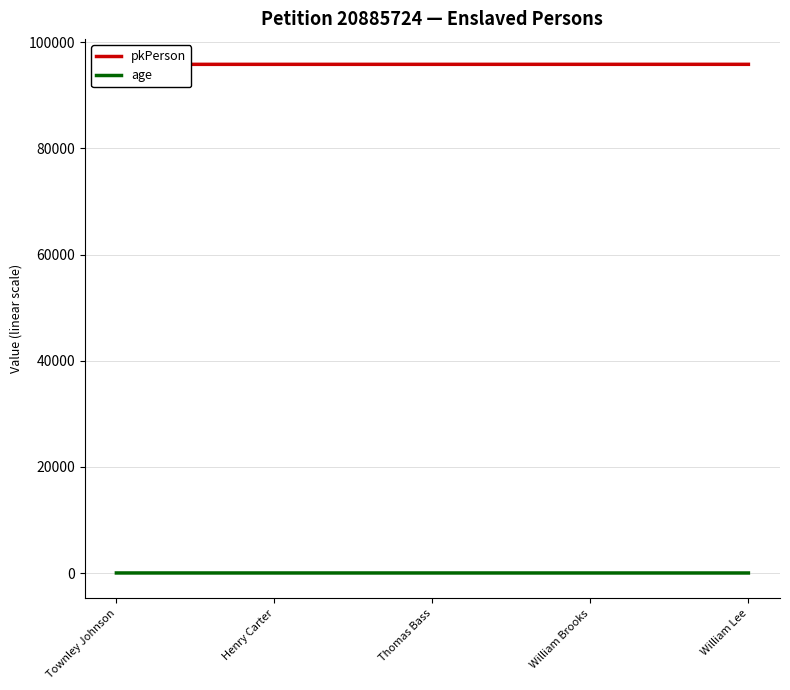

The value of age at William Lee is 24. True or false?

False